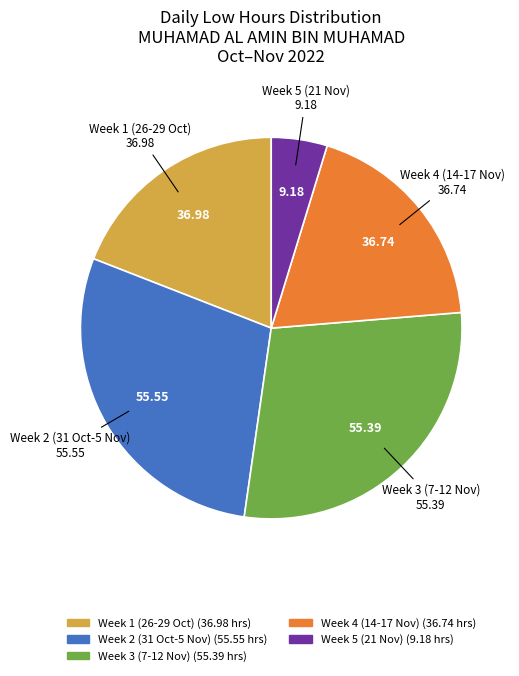

Does any single category account for the majority?

No